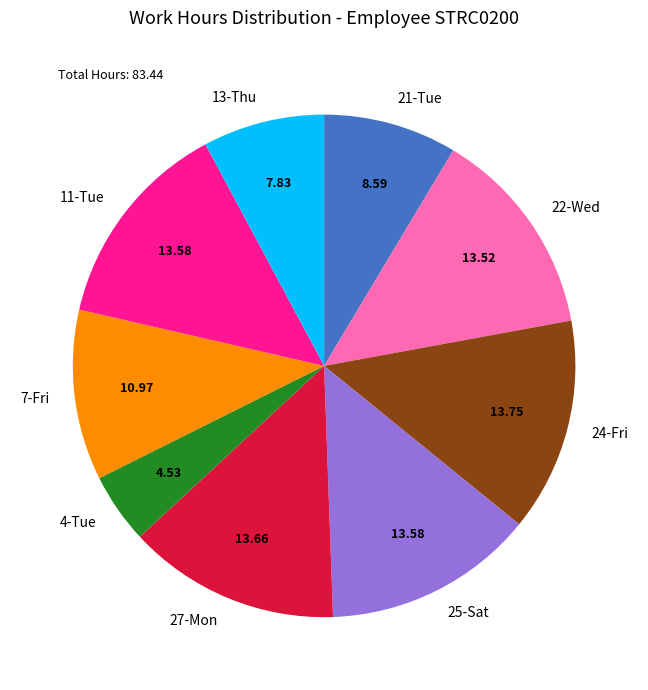

What is the smallest slice in the pie chart?

4-Tue